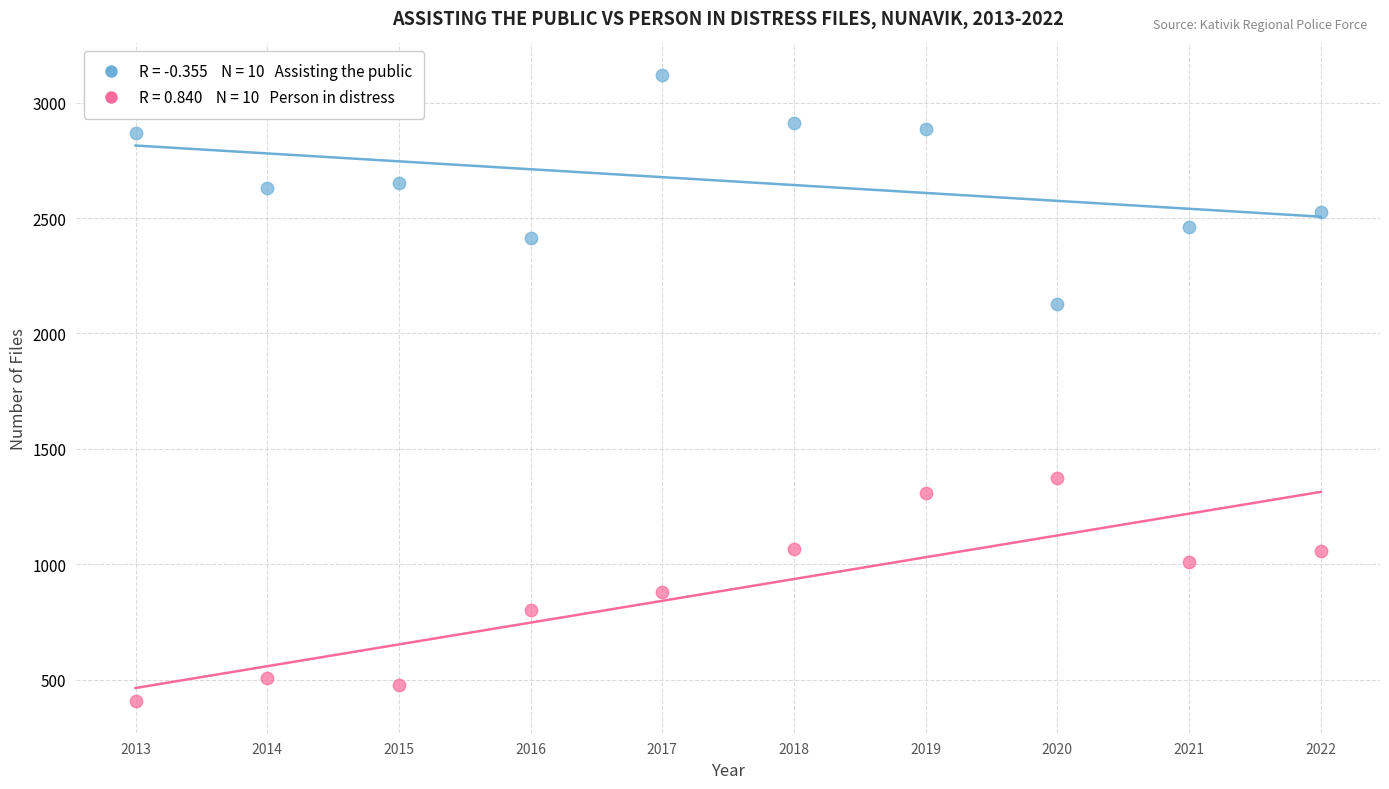

Across all data points, what is the range of Y values (max minus min)?

2714